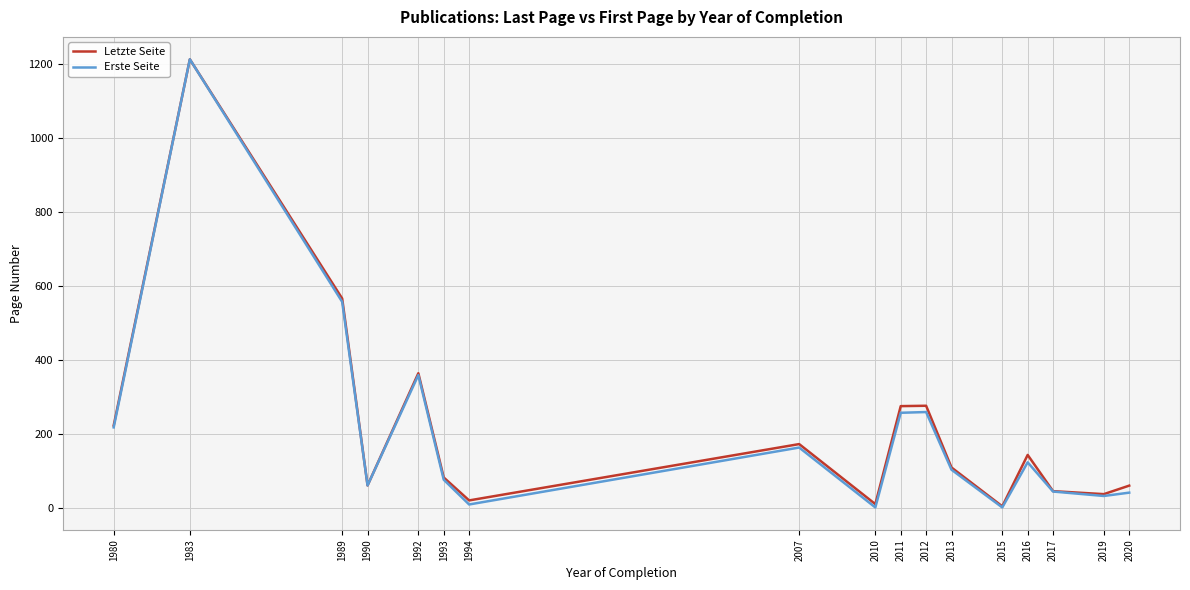

At which label does Letzte Seite first exceed 109?

1980